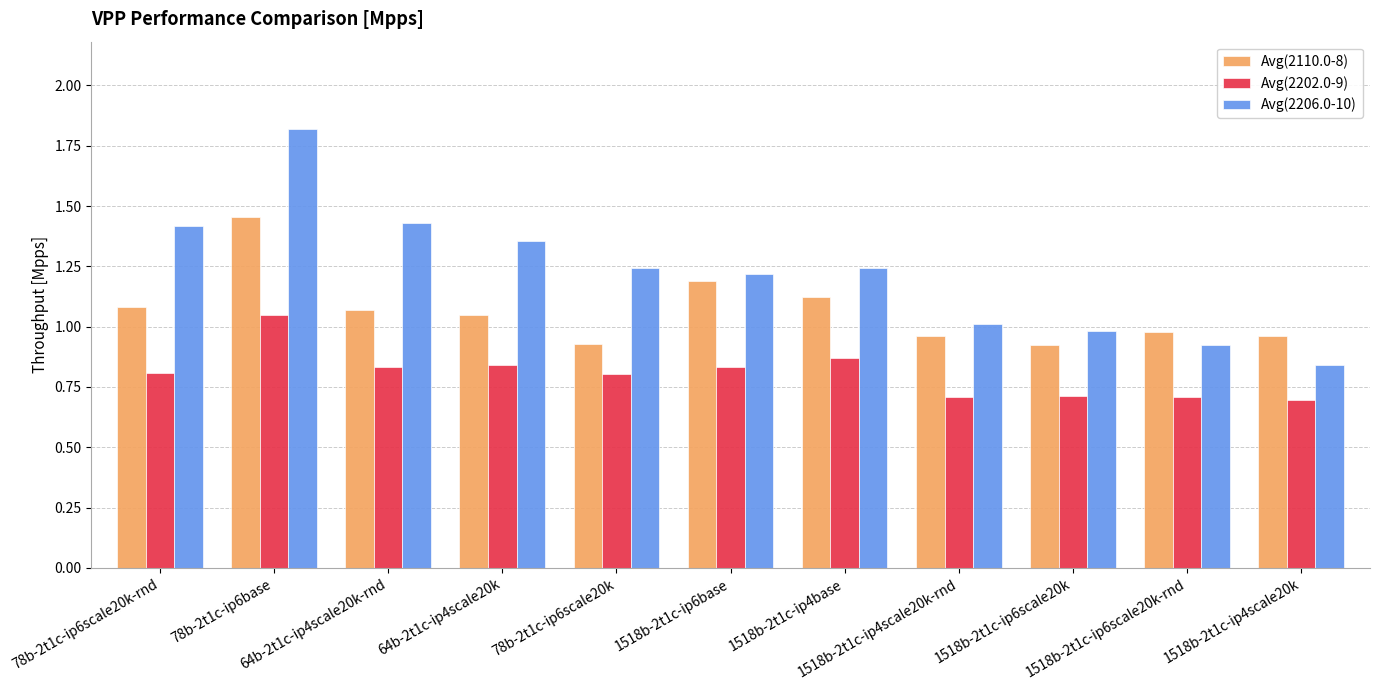

How many bars are there in each group?

3